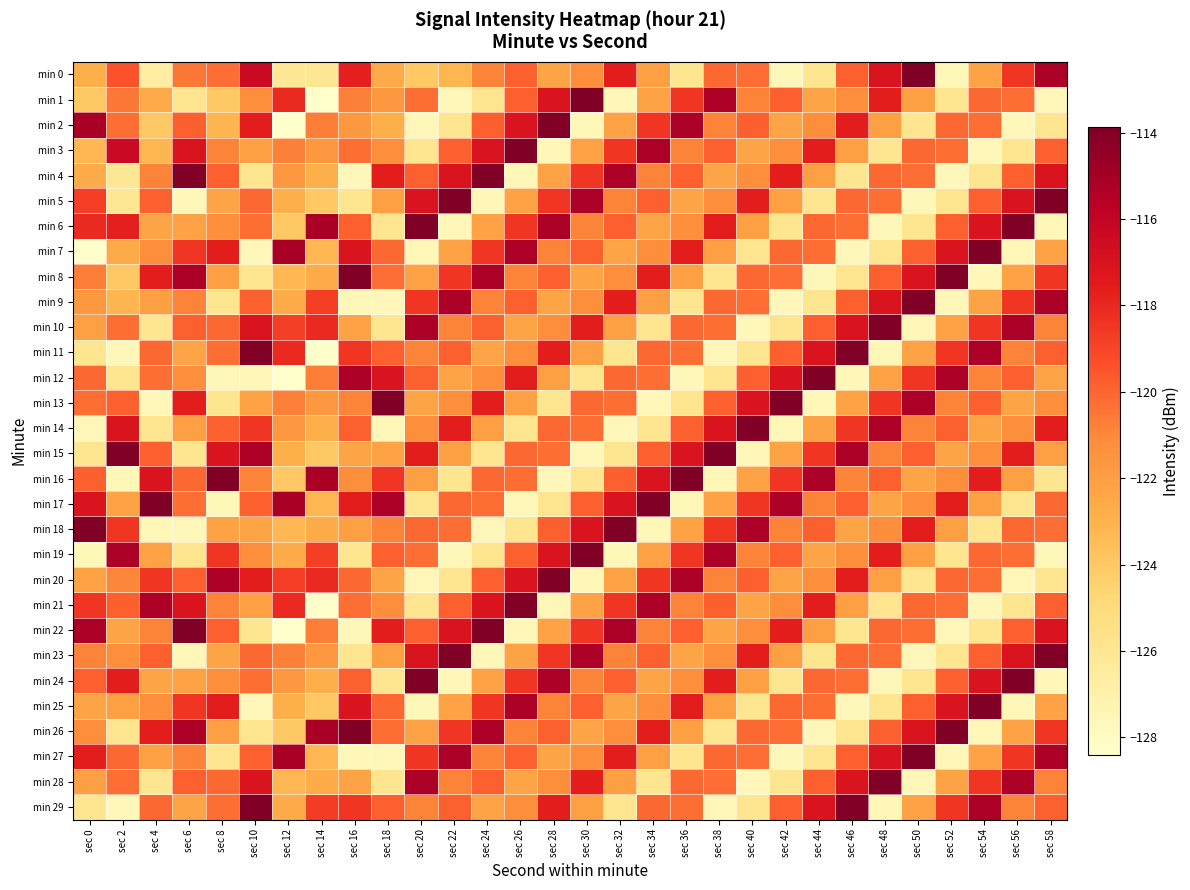

List the series in order of their peak value, highest first.

min 23, min 24, min 25, min 26, min 27, min 28, min 29, min 5, min 6, min 7, min 8, min 9, min 10, min 11, min 12, min 13, min 14, min 15, min 16, min 17, min 18, min 19, min 21, min 22, min 0, min 1, min 2, min 3, min 4, min 20